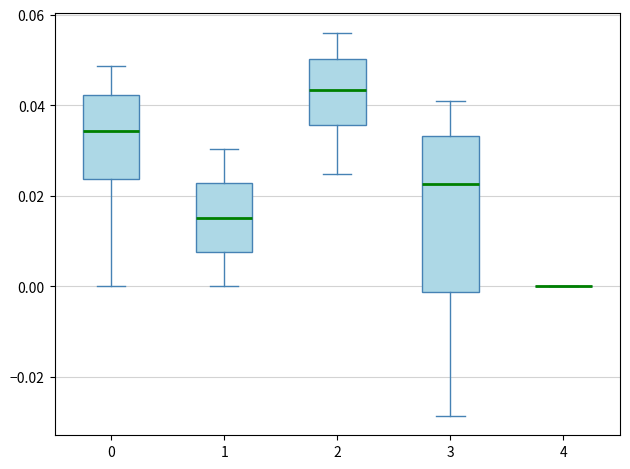

Which box is the tallest, from its lower edge to its upper edge?

3